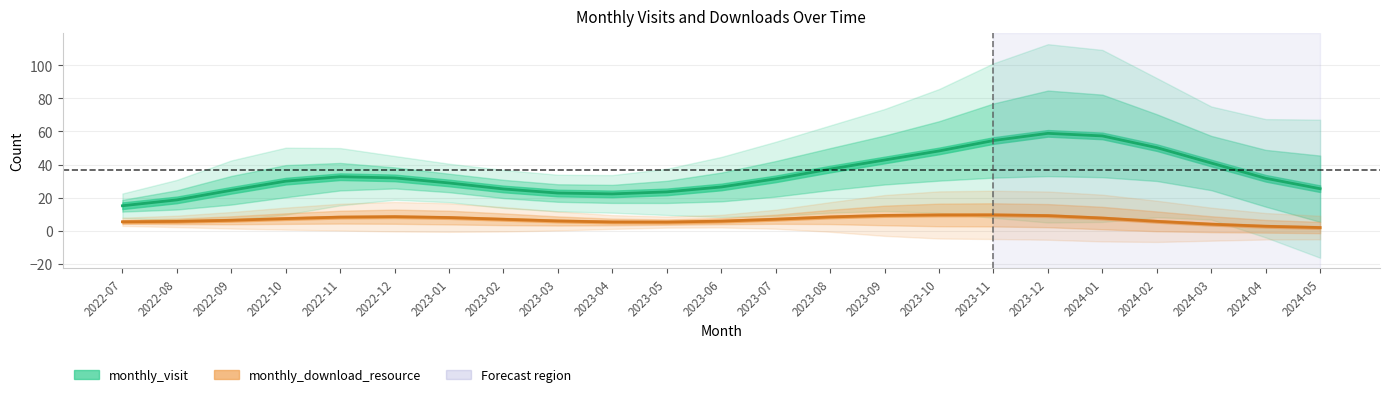

True or false: monthly_visit and monthly_download_resource intersect in this chart.

False